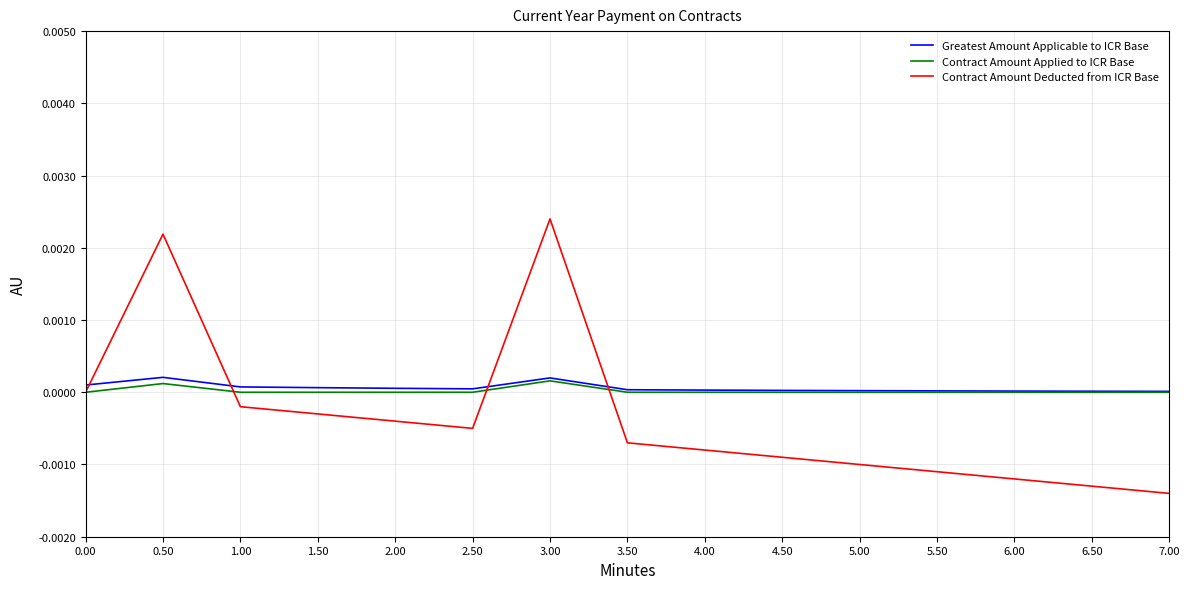

Does the chart display data point markers on the line(s)?

No